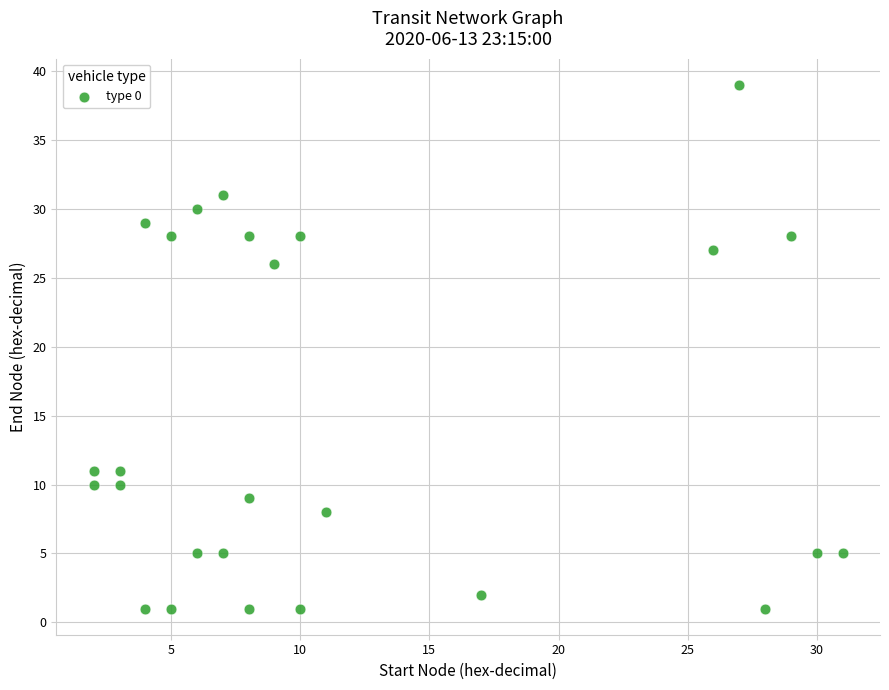

What is the range of Y values (max minus min)?

38